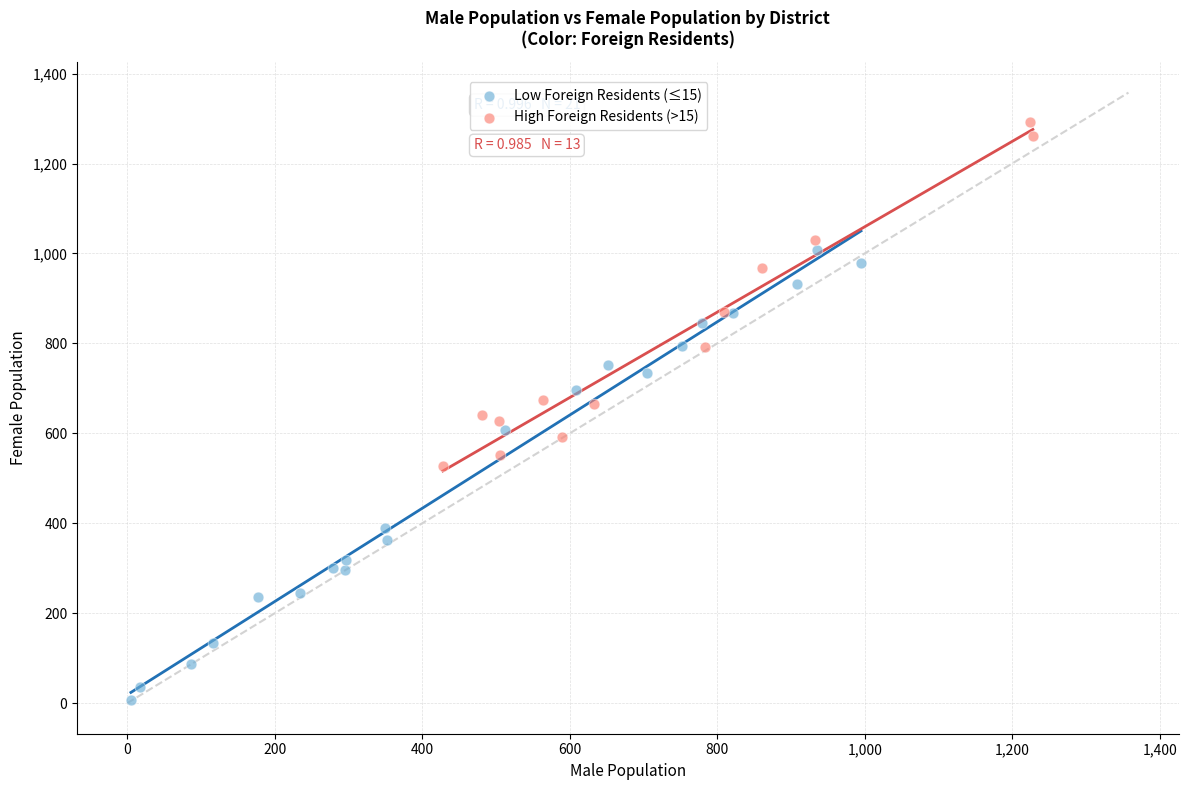

Which series has the largest Y range (max minus min)?

Low Foreign Residents (≤15)